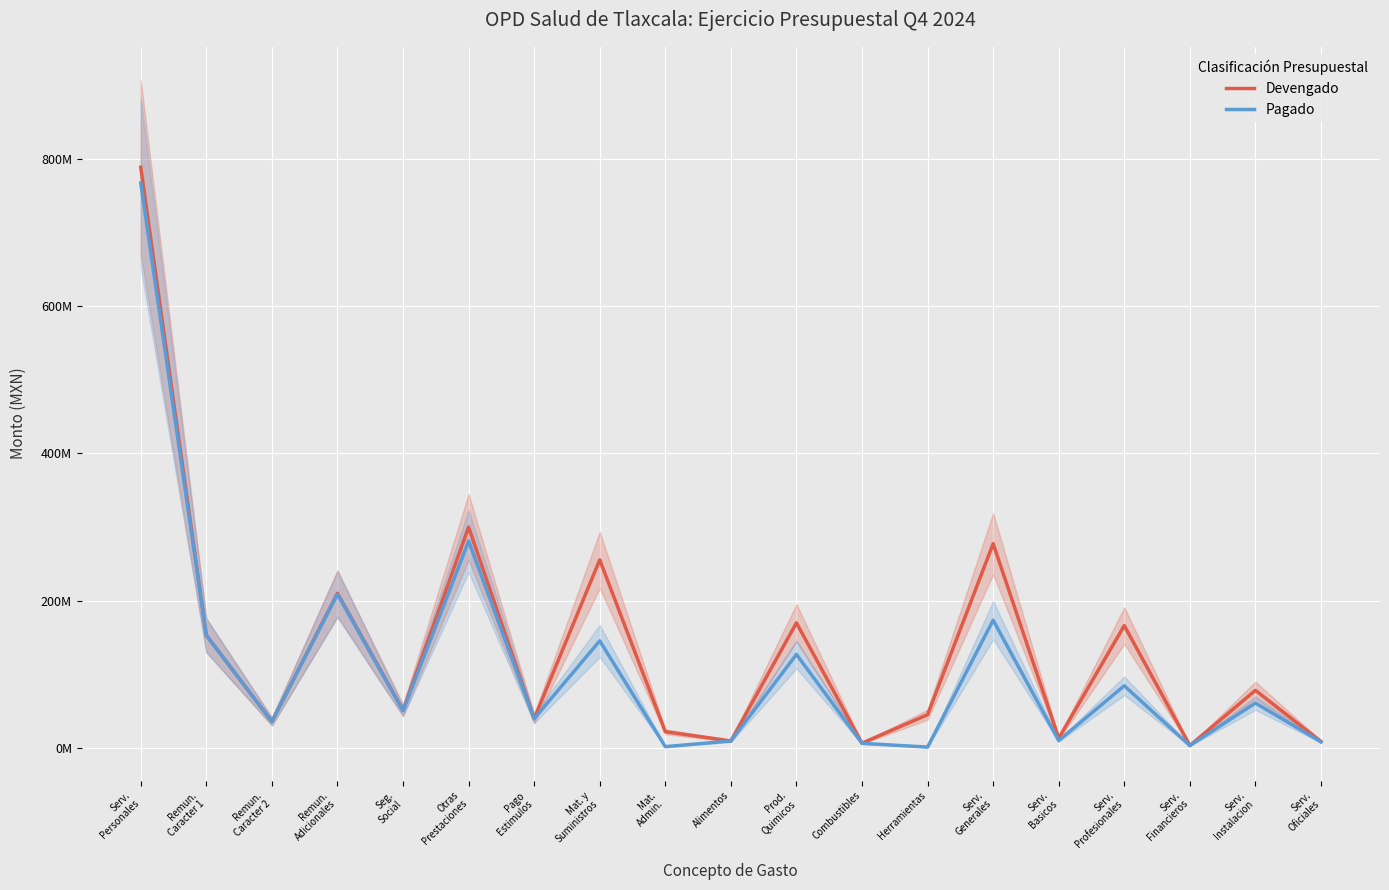

What is the sum of the Devengado values at Serv.
Basicos and Remun.
Caracter 1?

165828029.4